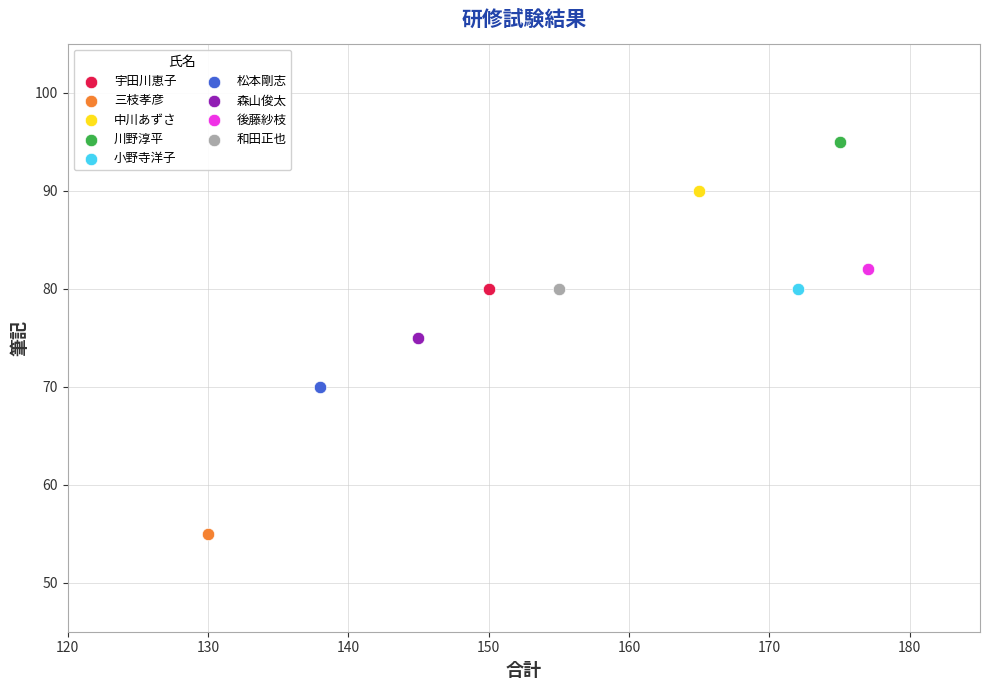

Which series contains the highest Y value?

川野淳平